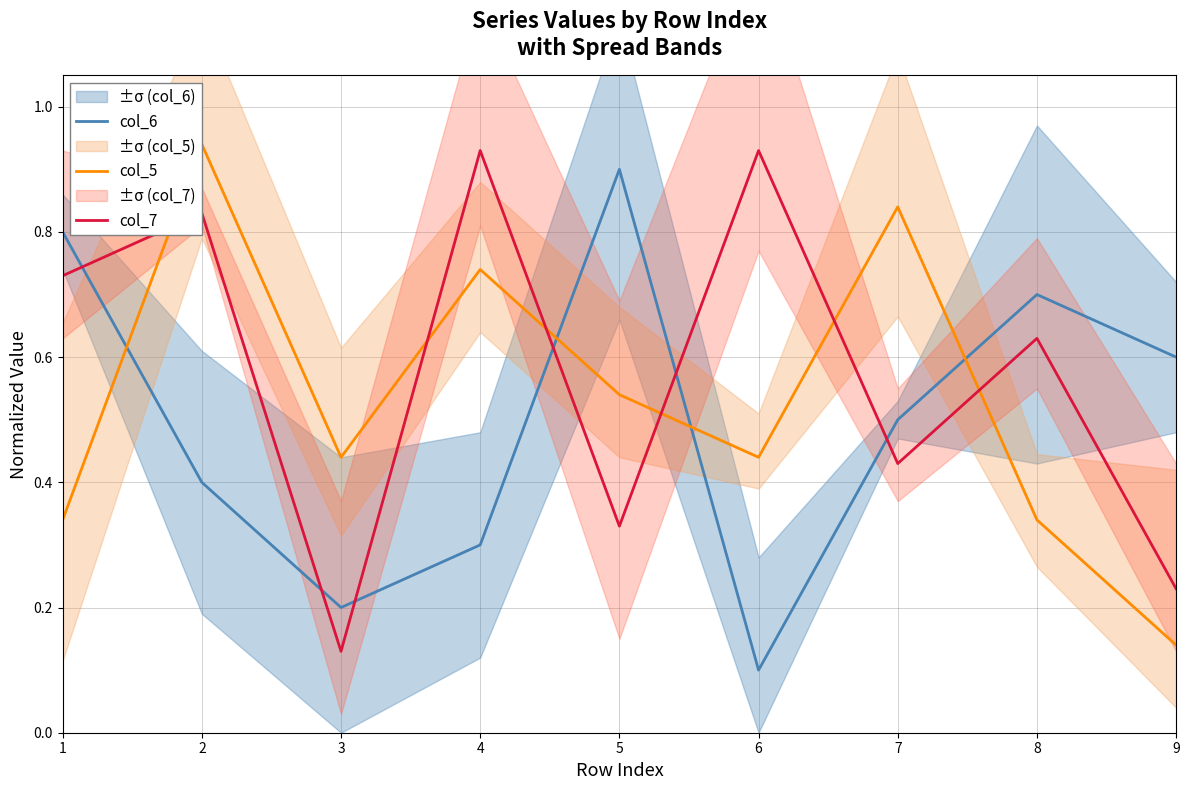

Which series changed the most between 2 and 9?

col_5